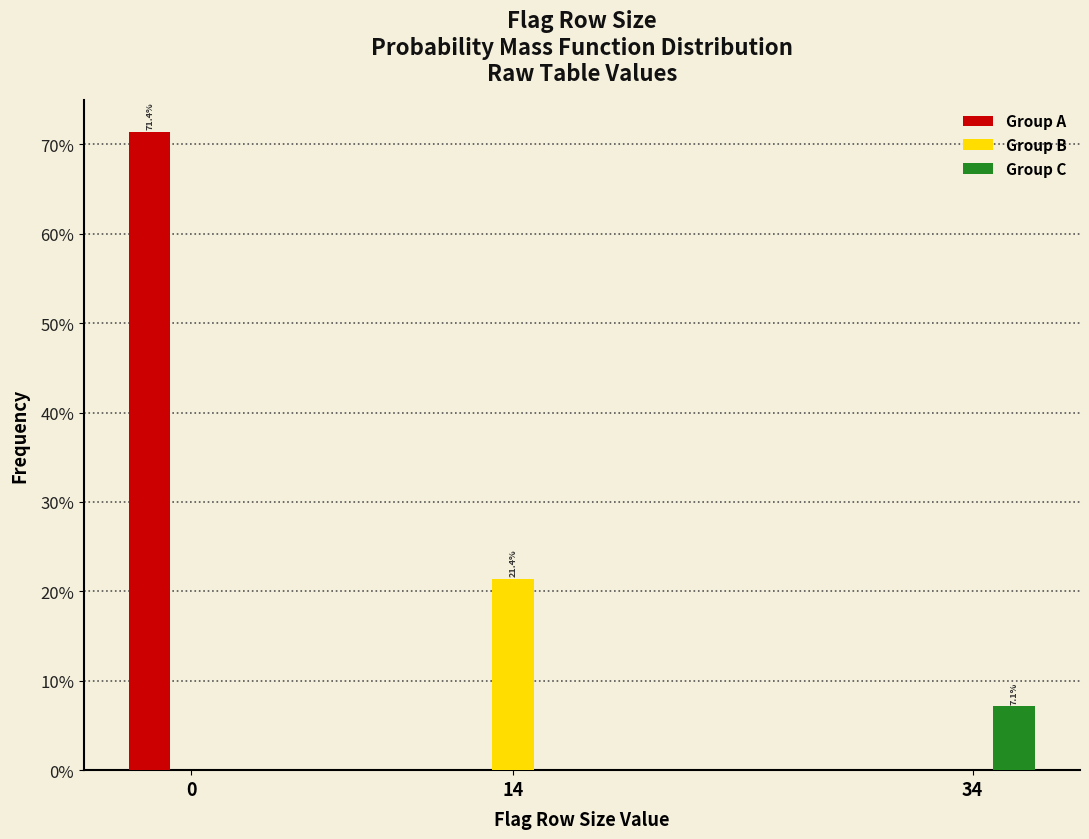

Reading left to right, what are all the values shown in this chart?

Group A: 0=71.4	14=0.0	34=0.0
Group B: 0=0.0	14=21.4	34=0.0
Group C: 0=0.0	14=0.0	34=7.1